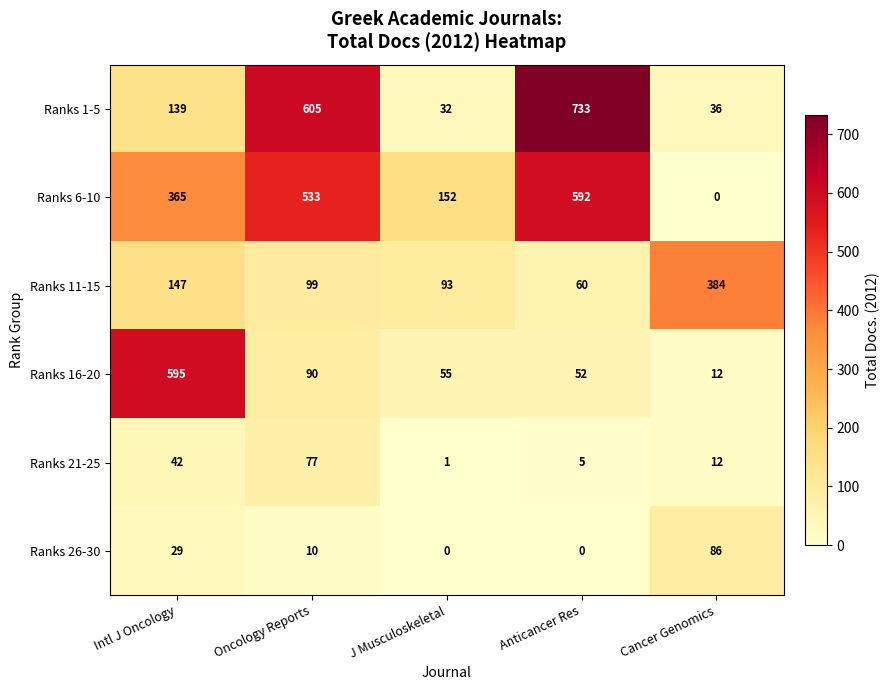

Where is Ranks 21-25 nearest to the value 39?

Intl J Oncology